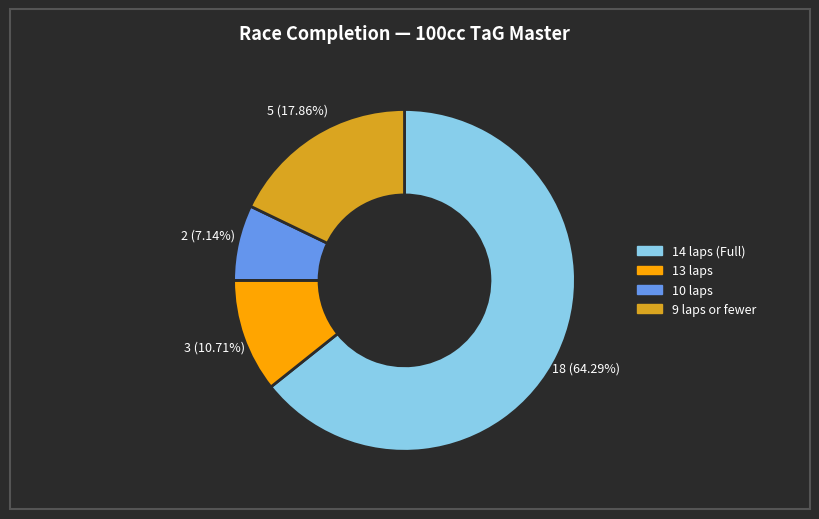

Does any single category account for the majority?

Yes